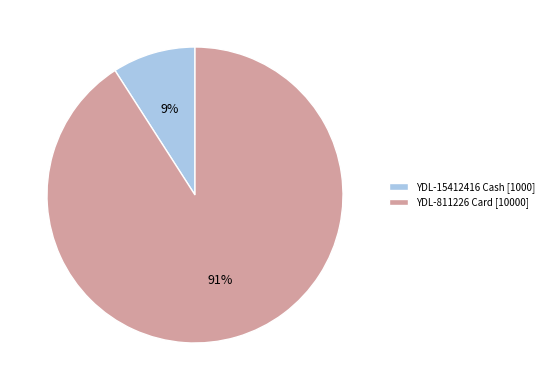

Is the sum of YDL-15412416 Cash [1000] and YDL-811226 Card [10000] greater than half?

Yes